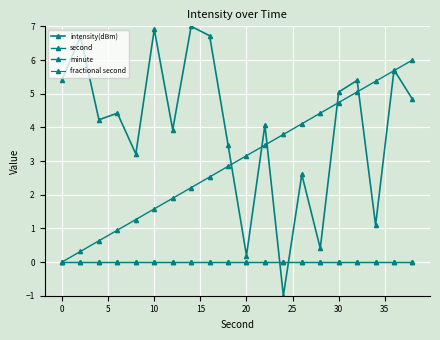

Is this an area chart (filled region under the line)?

No